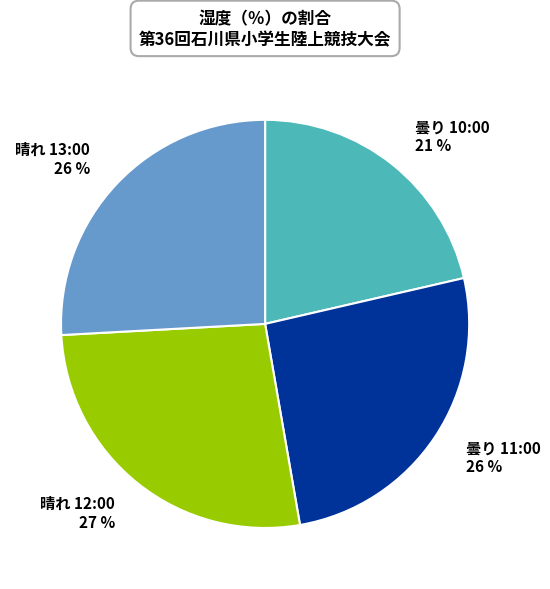

True or false: 晴れ 12:00 accounts for 27% of the total.

True